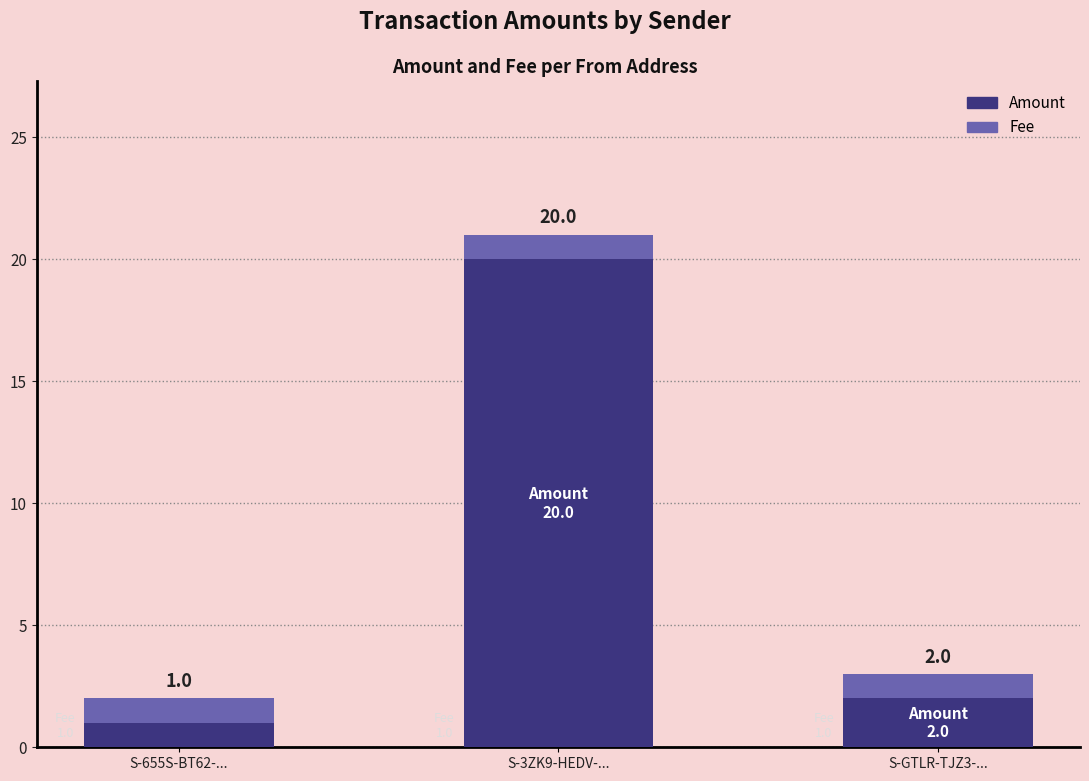

At which label is Amount closest to 10?

S-GTLR-TJZ3-...